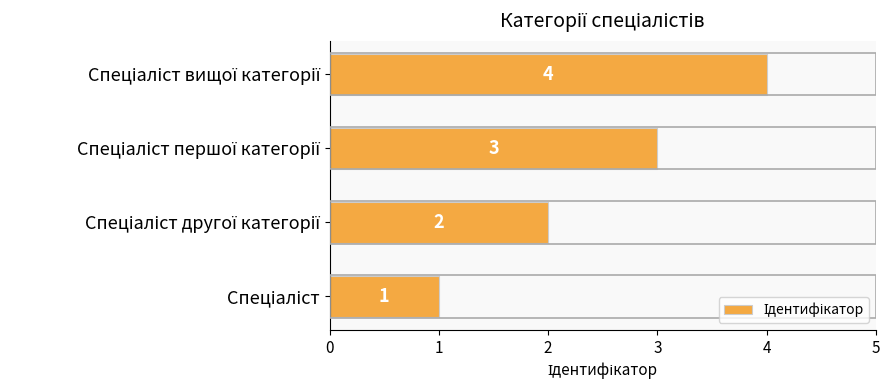

What is the sum of all values?

10